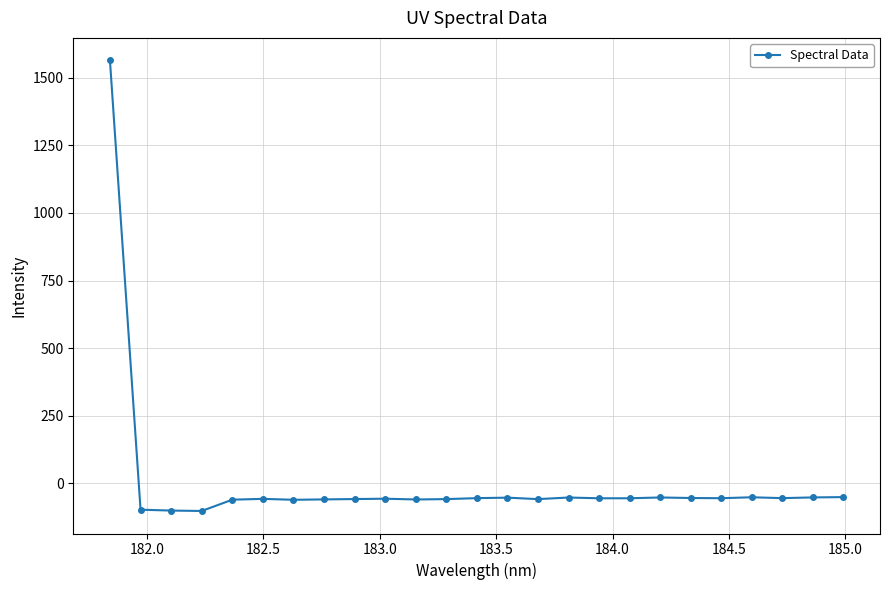

What is the maximum value shown in the chart?

1563.8